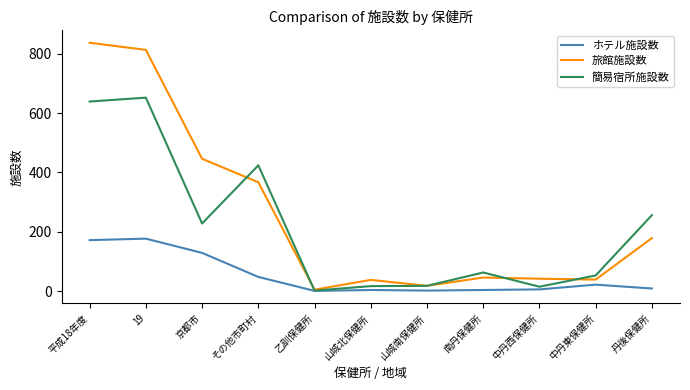

Which series changed the most between 19 and 中丹西保健所?

旅館施設数